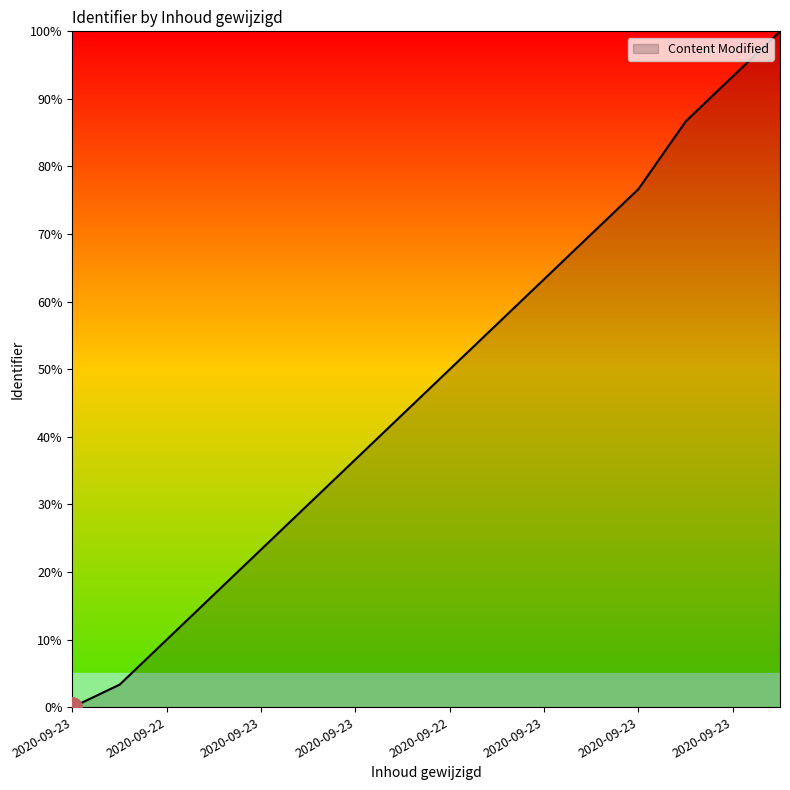

What is the greatest value displayed?

100.0